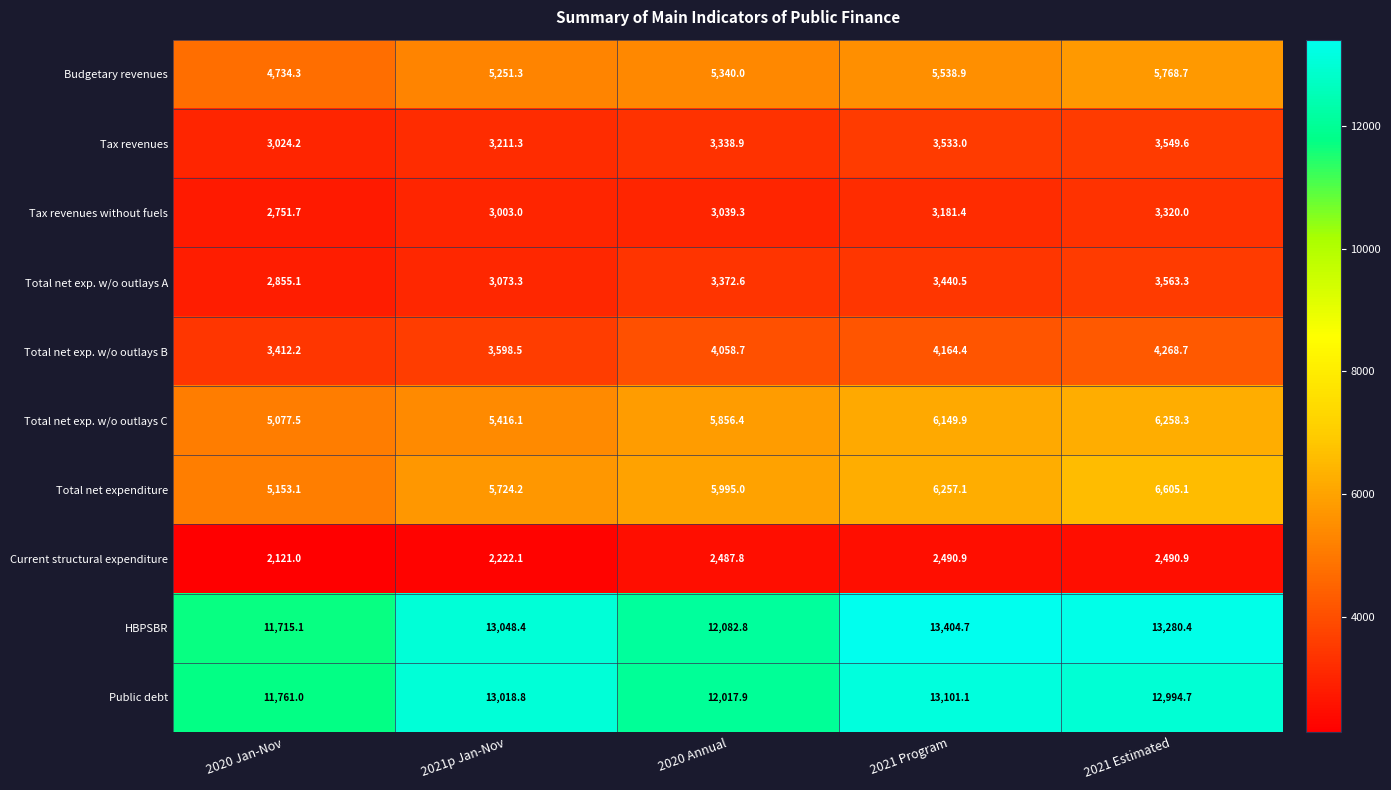

List the series in order of their peak value, lowest first.

Current structural expenditure, Tax revenues without fuels, Tax revenues, Total net exp. w/o outlays A, Total net exp. w/o outlays B, Budgetary revenues, Total net exp. w/o outlays C, Total net expenditure, Public debt, HBPSBR